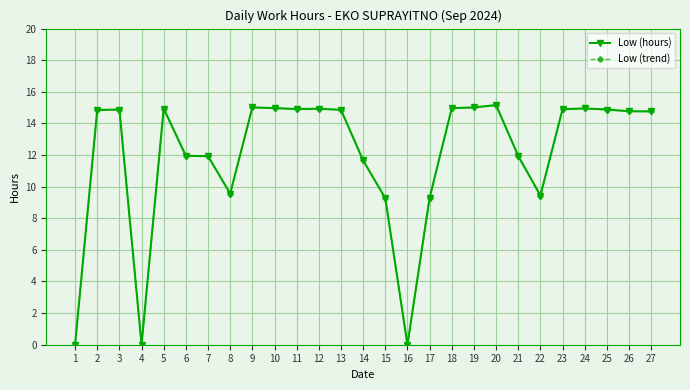

Is it true that Low (trend) equals 6.2 at 9?

False